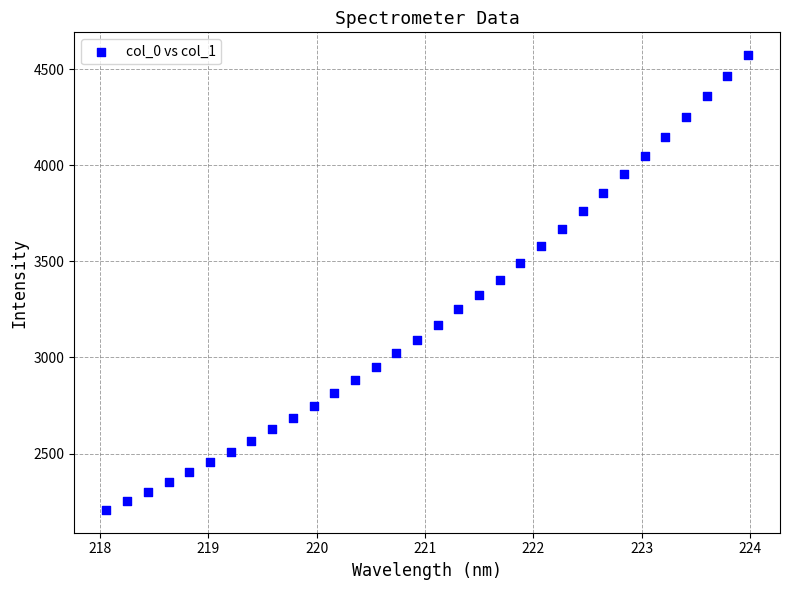

What is the range of Y values (max minus min)?

2366.5